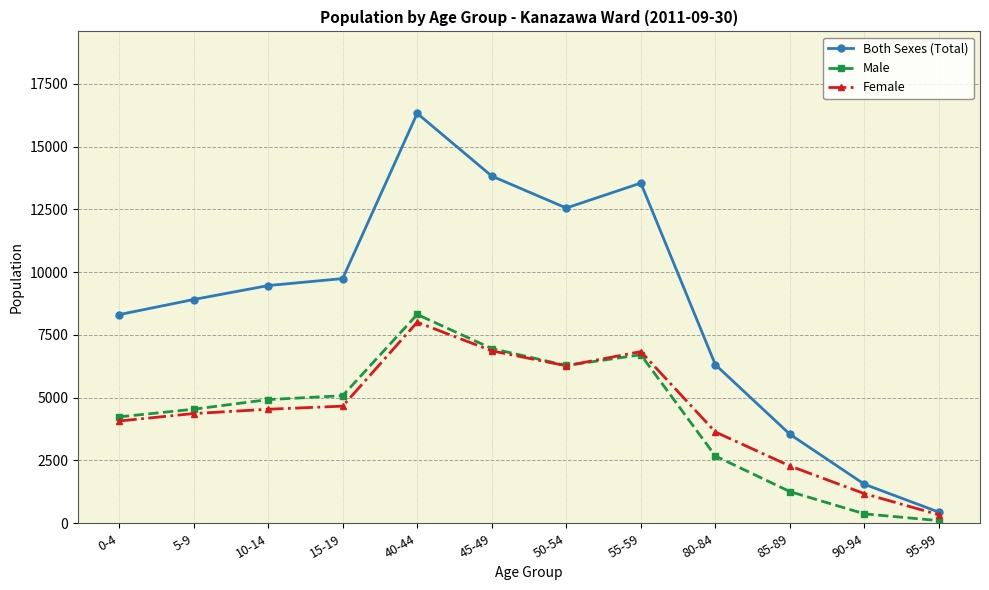

What is the value of the Both Sexes (Total) point at the 9th from the left?

6314